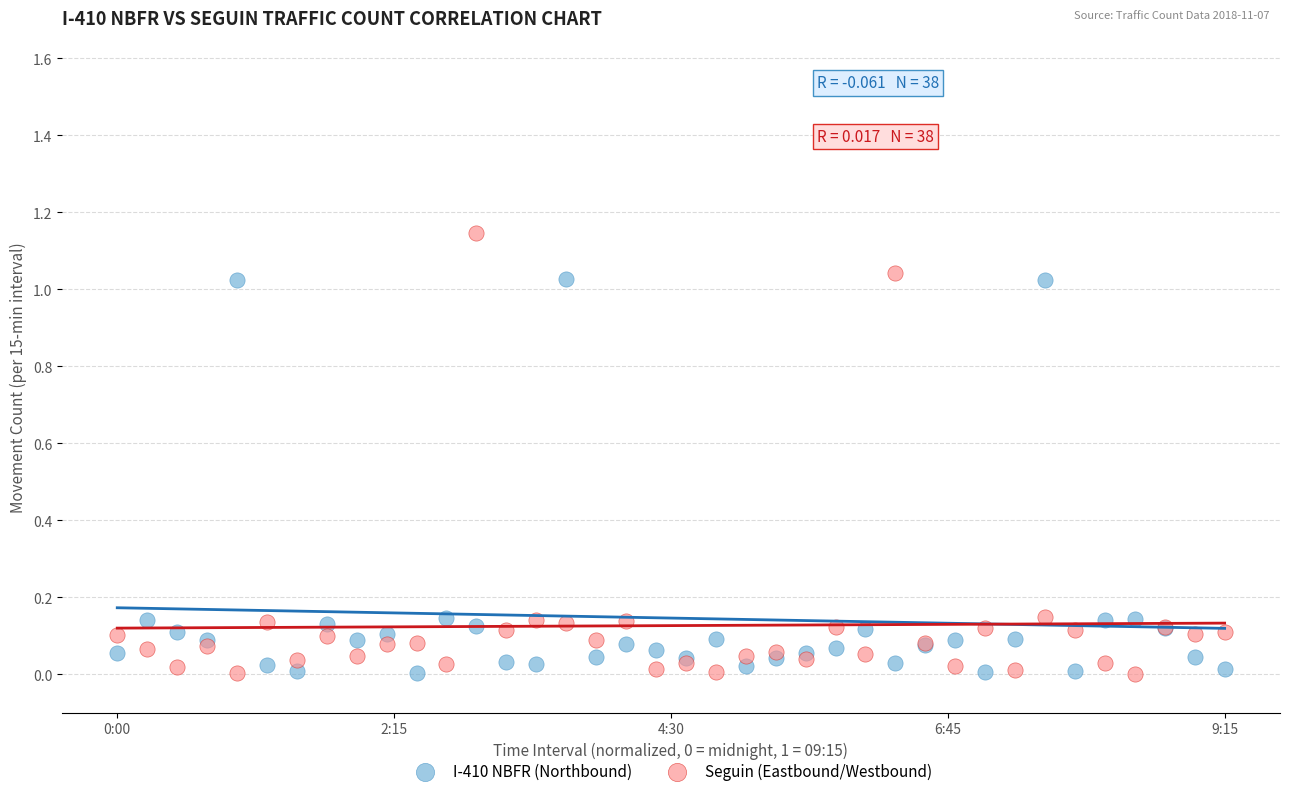

Which series has the widest spread of Y values?

Seguin (Eastbound/Westbound)